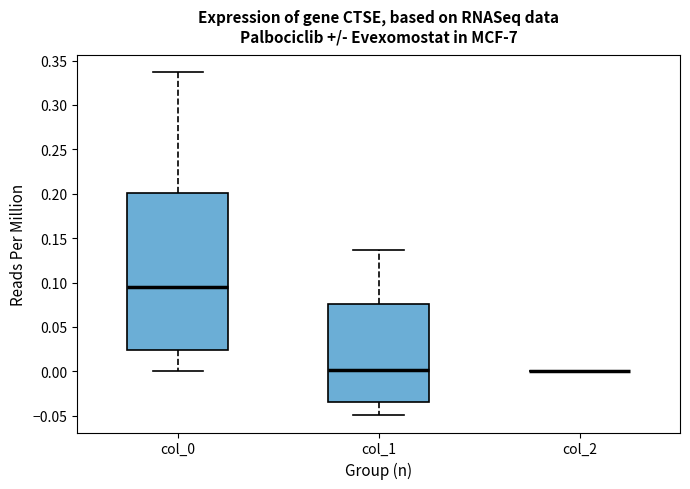

Reading left to right, read every box against the y-axis: the position of its median line, the range the box covers, and the ends of its whiskers. The values are not printed on the chart, so give them approximately, as read against the axis.

col_0: median 0.095, box 0.025 to 0.200, whiskers 0.000 to 0.335
col_1: median 0.000, box -0.035 to 0.075, whiskers -0.050 to 0.135
col_2: box collapsed to a line at 0.000, whiskers 0.000 to 0.000